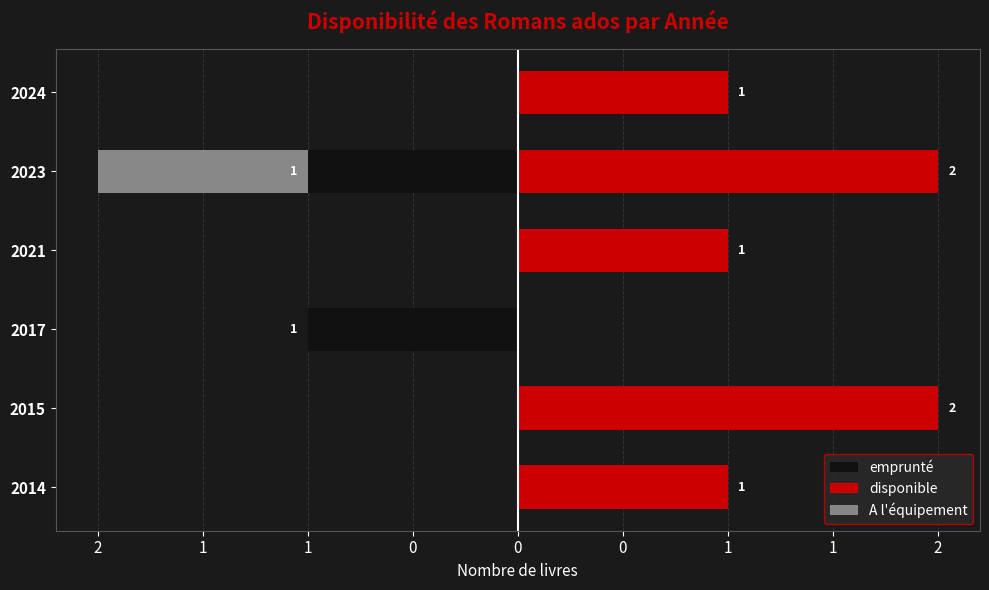

How many bars are there in each group?

3